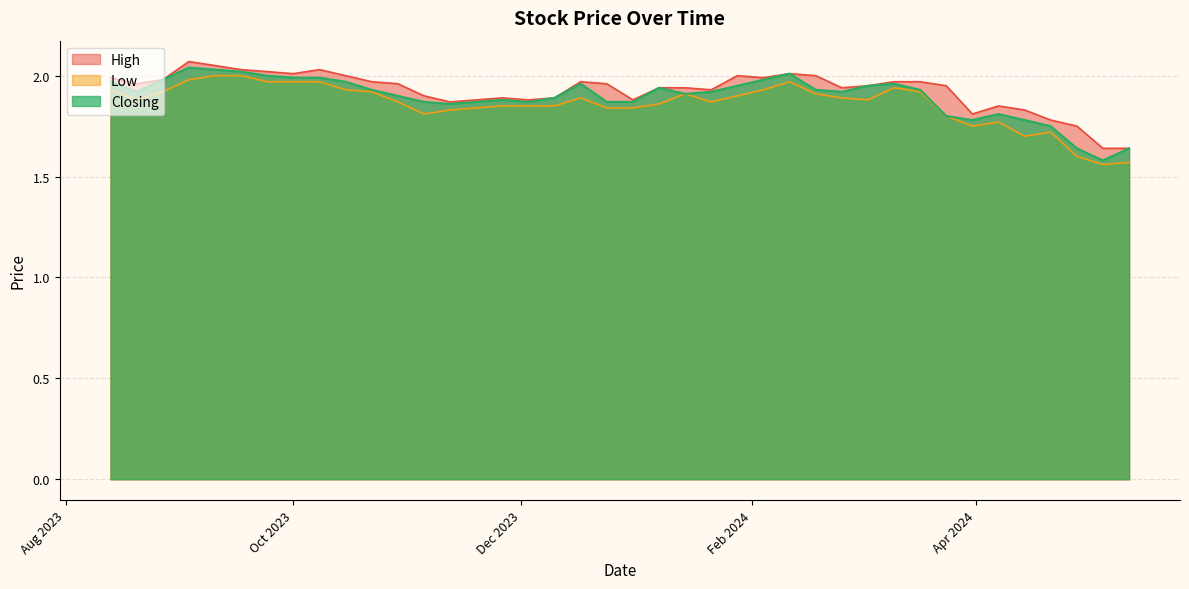

What are all the series names shown in the legend?

High, Low, Closing